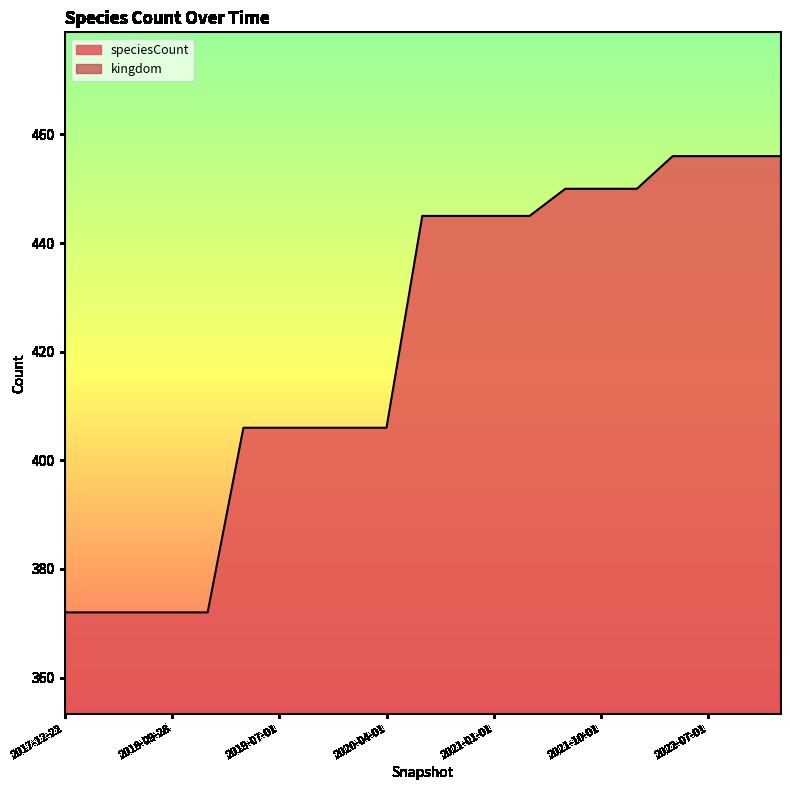

List the labels in order of value, largest first.

2022-04-01, 2022-07-01, 2022-10-01, 2023-01-01, 2021-07-01, 2021-10-01, 2022-01-01, 2020-07-01, 2020-10-01, 2021-01-01, 2021-04-01, 2019-04-06, 2019-07-01, 2019-10-09, 2020-01-01, 2020-04-01, 2017-12-22, 2018-04-09, 2018-07-11, 2018-09-28, 2019-01-01